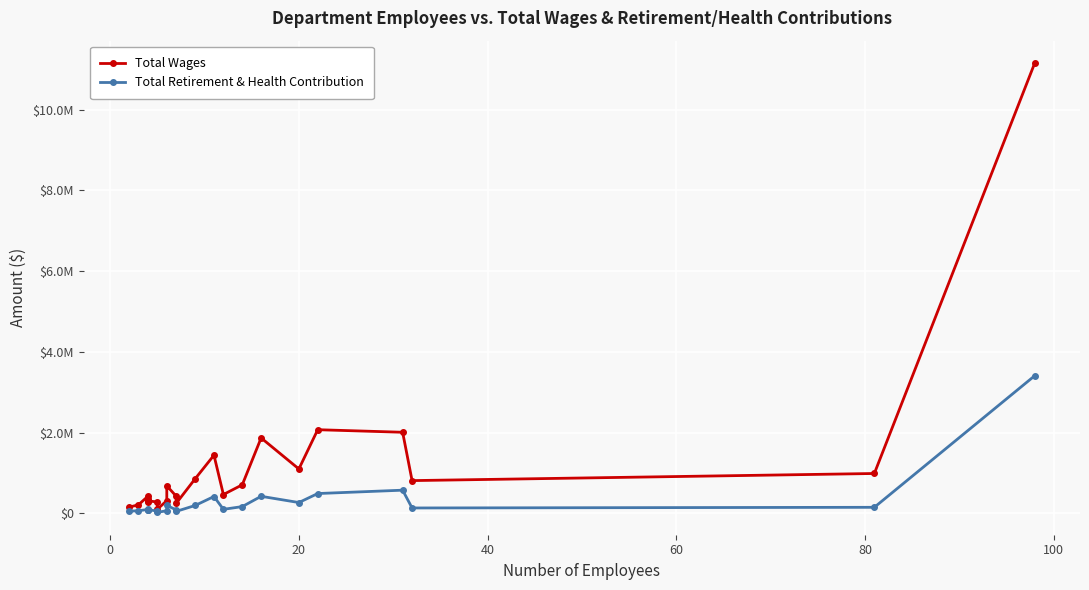

What are all the series names shown in the legend?

Total Wages, Total Retirement & Health Contribution